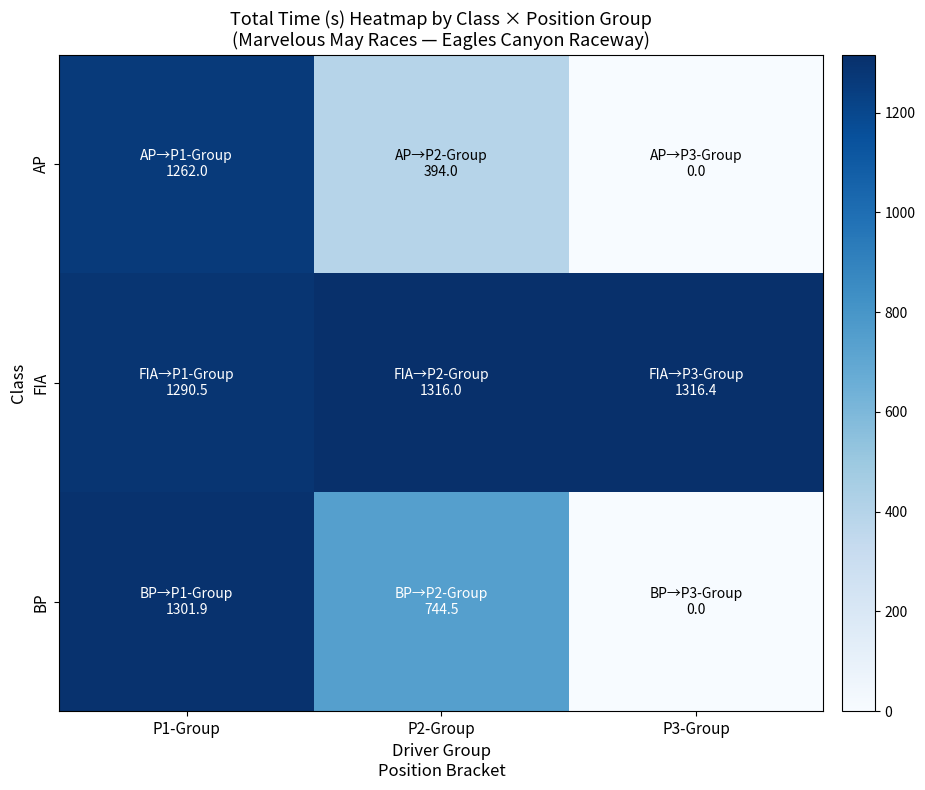

Count the number of data series in this chart.

3